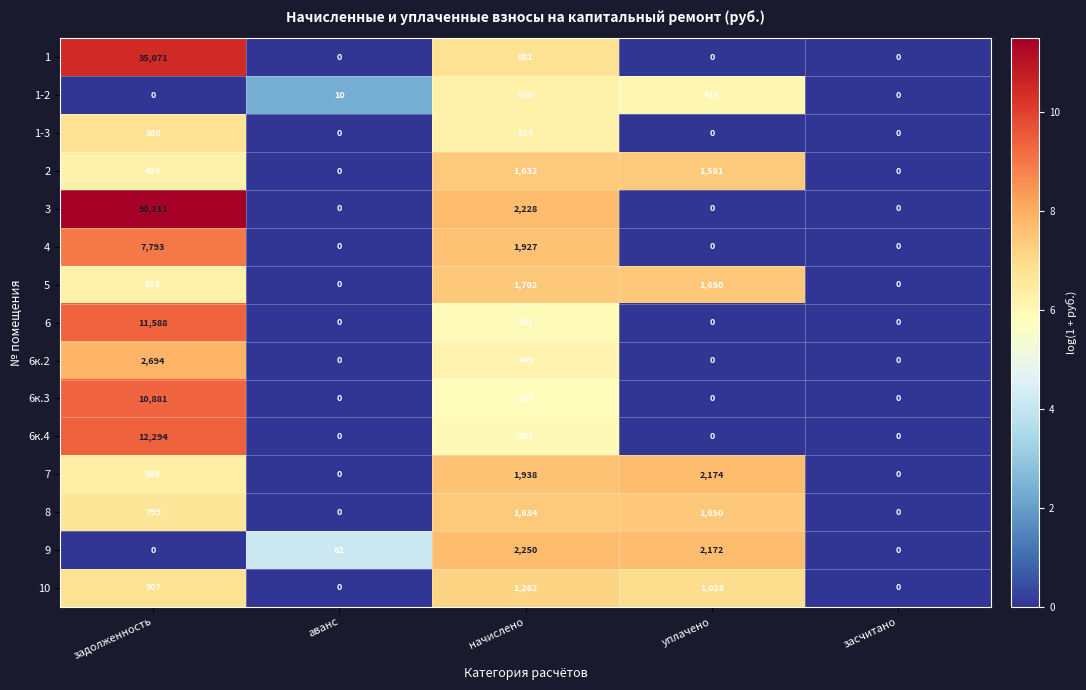

How many data points in 4 are above 0?

2